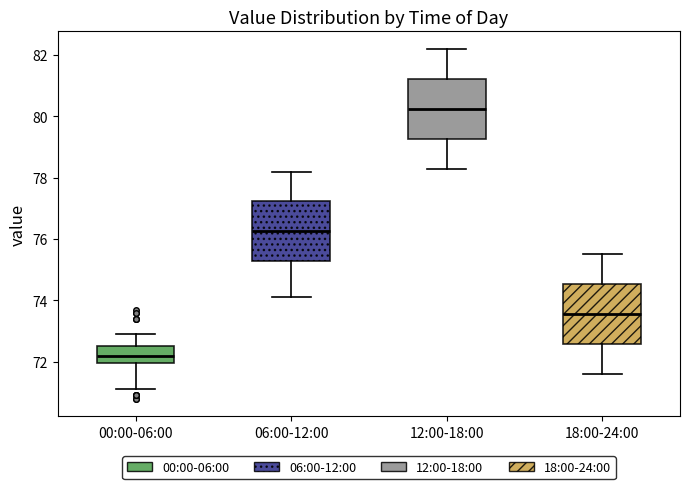

Where is the lower edge of the box for 18:00-24:00 on the y-axis? The values are not printed on the chart, so give them approximately, as read against the axis.

72.6